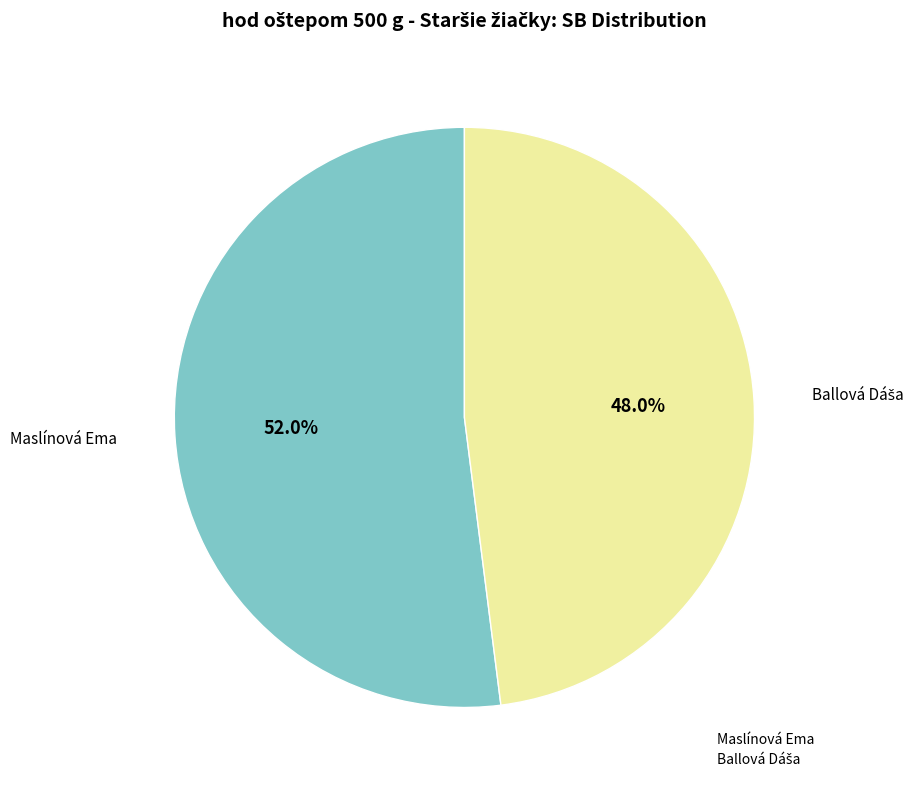

To the nearest percent, what percentage of the pie is Maslínová Ema?

52%